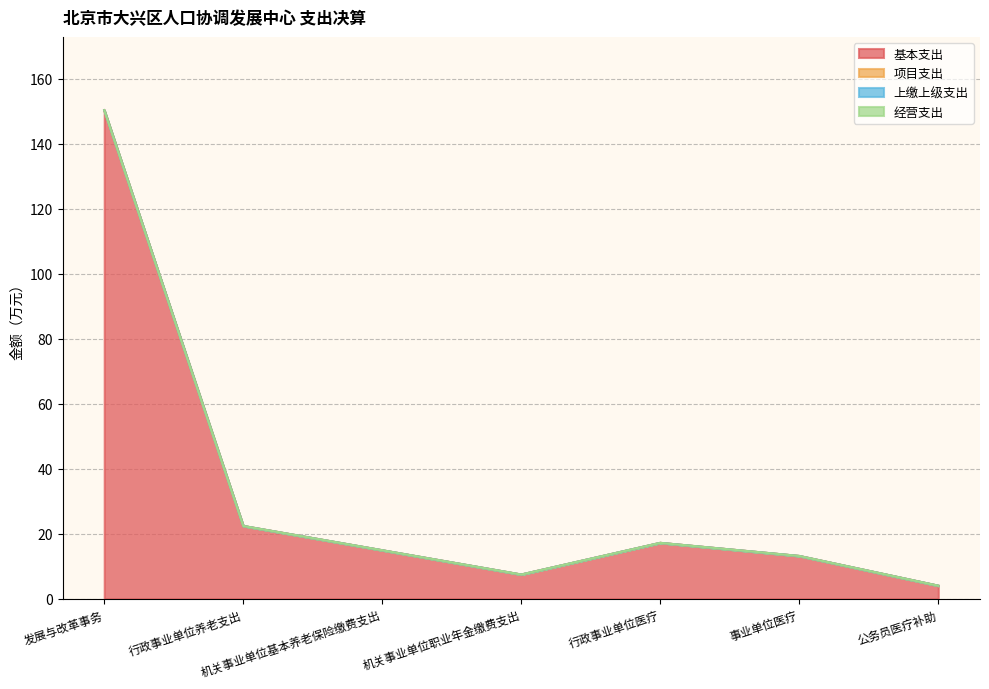

How many series are shown in this chart?

4